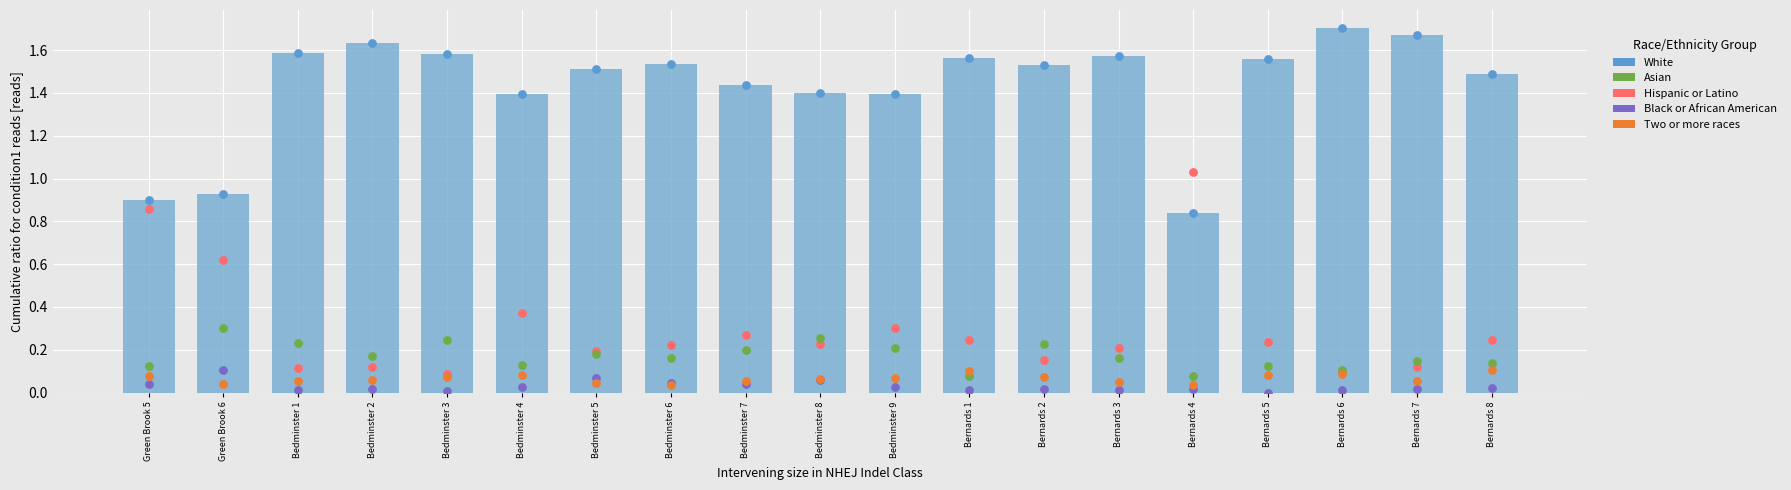

Is the value of White at Bernards 7 greater than the value of Black or African American at Green Brook 6?

Yes